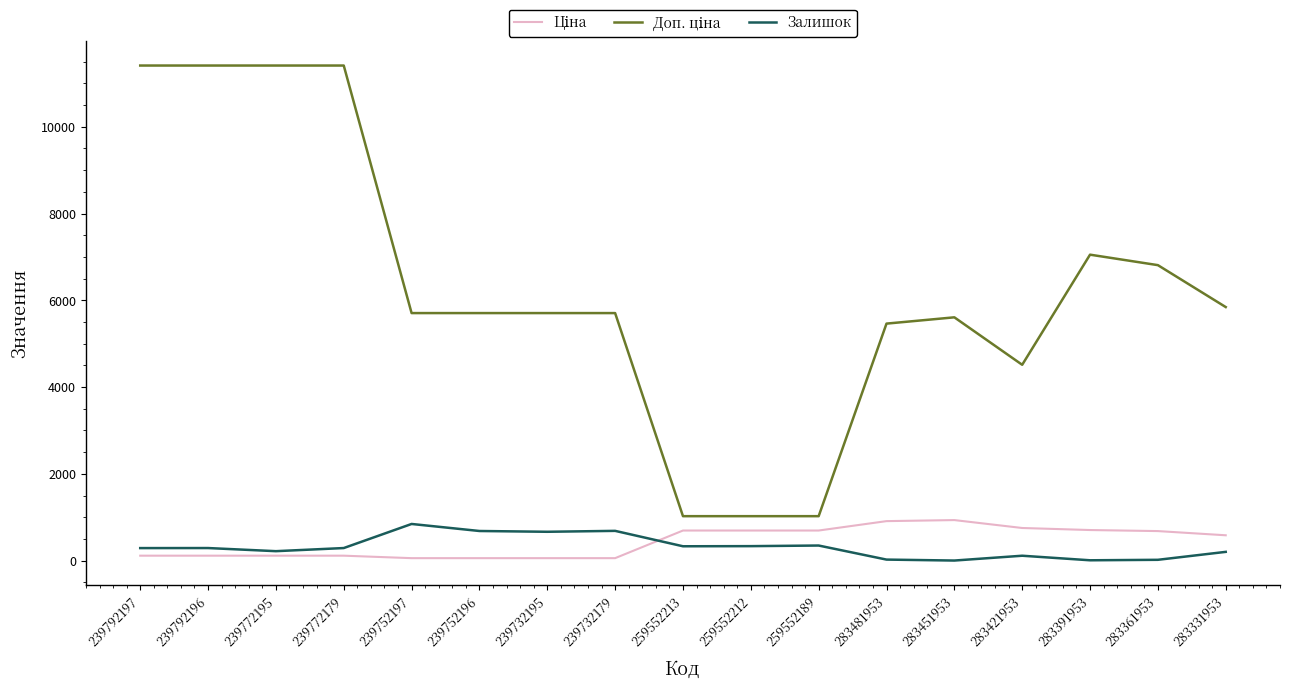

What is the spread (max minus min) of values at 259552212?

690.6